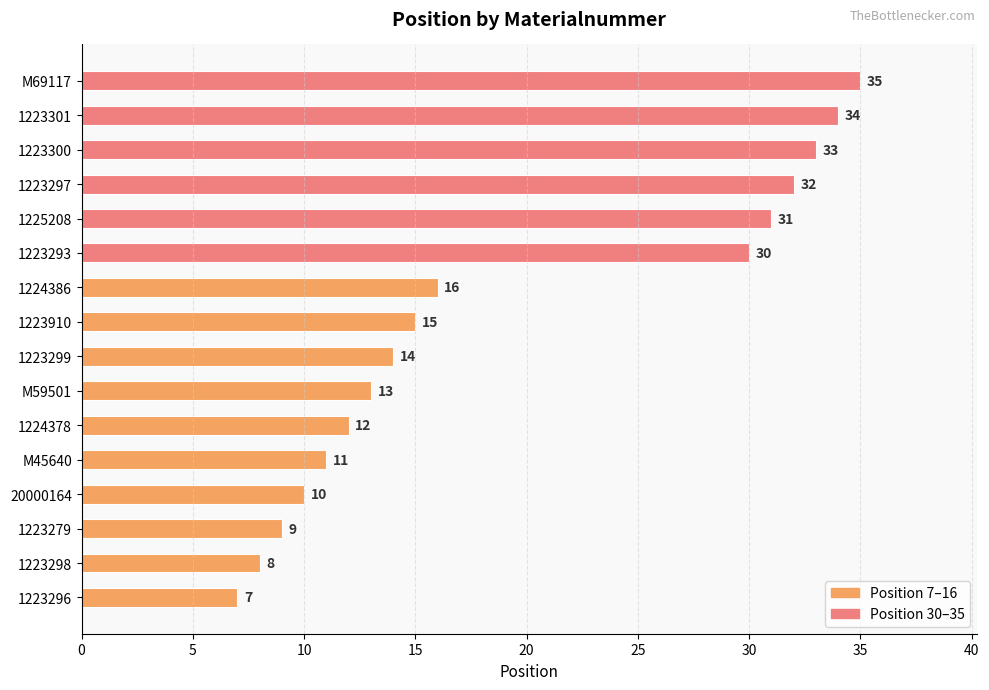

What is the change in value from 1223293 to 1225208?

+1